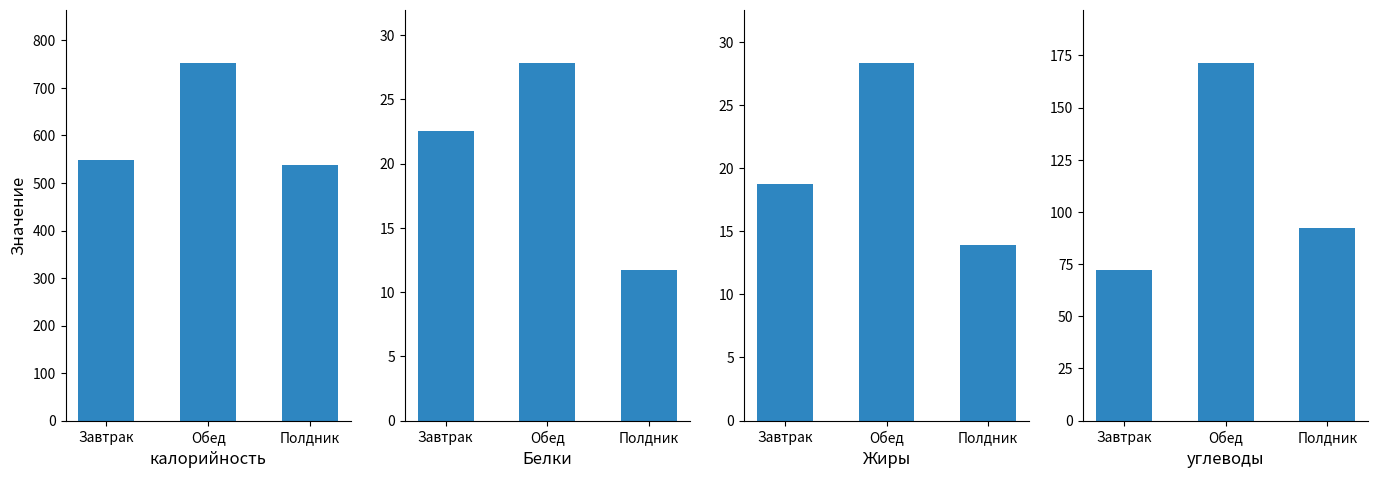

Which has a higher value, Обед or Завтрак?

Обед